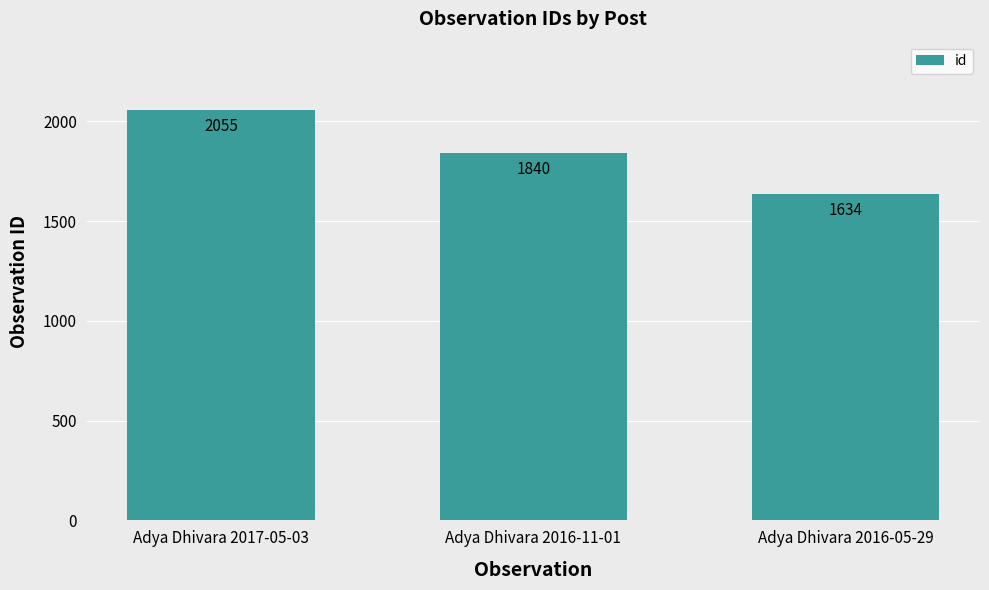

What is the label of the 1st bar from the left?

Adya Dhivara 2017-05-03